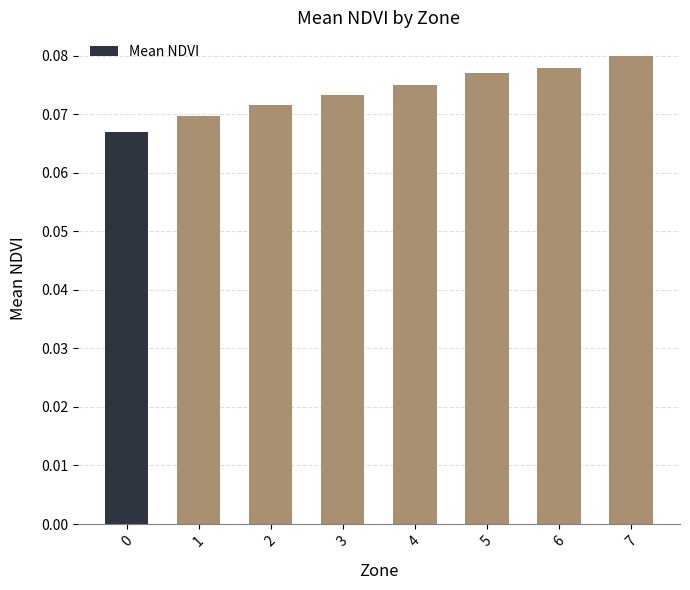

Rank the categories by value from highest to lowest.

7, 6, 5, 4, 3, 2, 1, 0